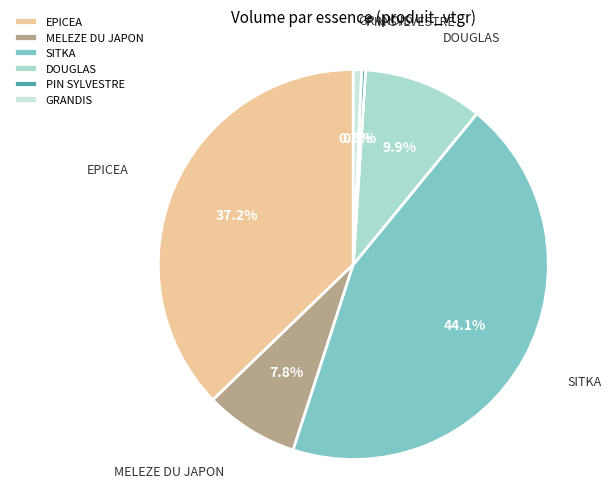

Which slice is the largest?

SITKA